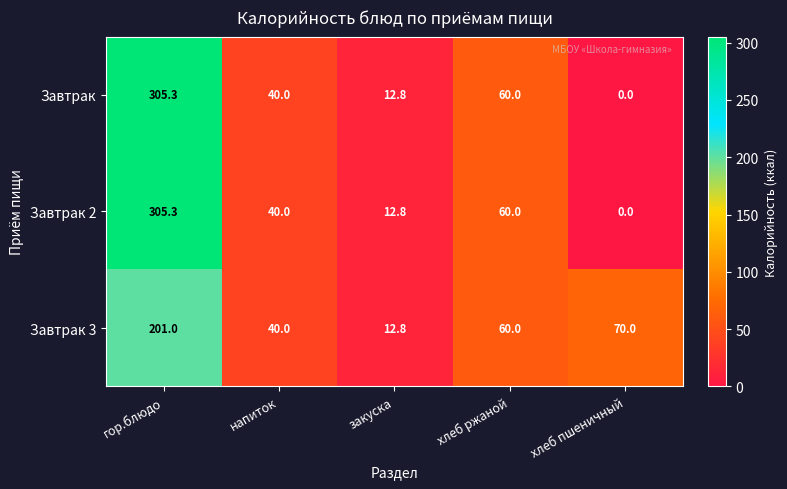

Is the value of Завтрак 2 at хлеб пшеничный greater than the value of Завтрак at хлеб ржаной?

No